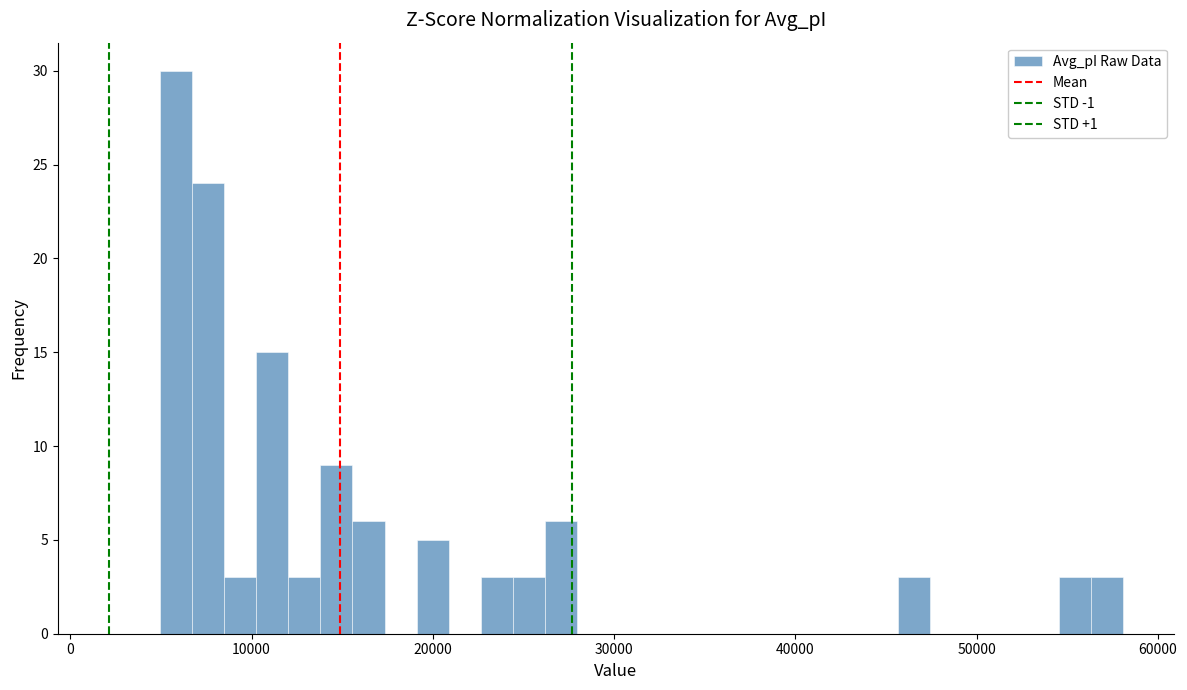

Read against the x-axis, roughly where is the centre of the tallest bar?

6000